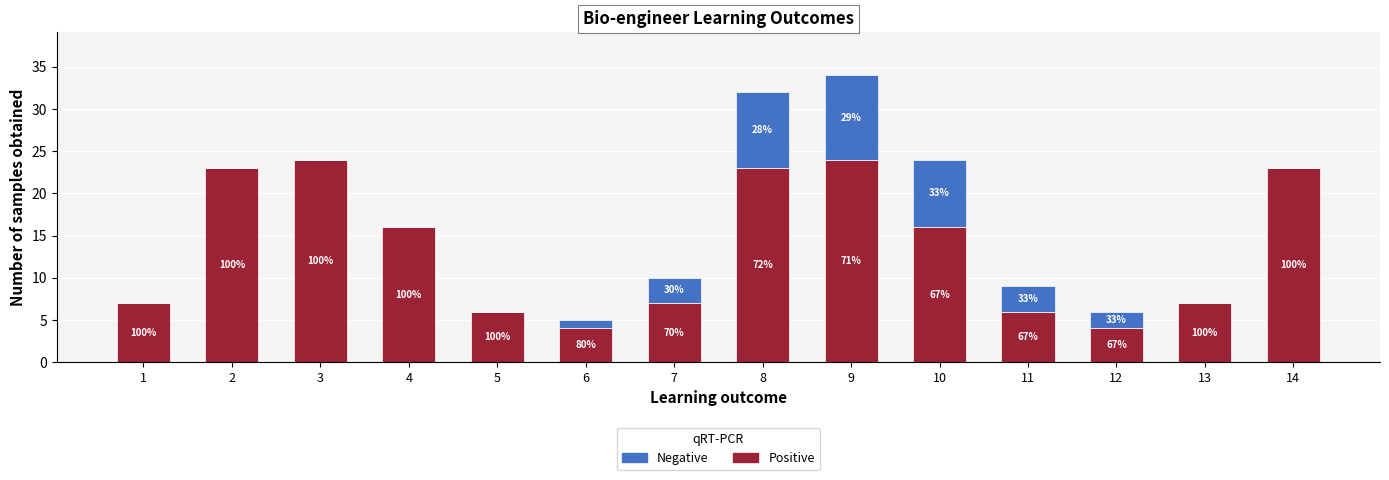

Count the Negative values in the range 0 to 3.

11